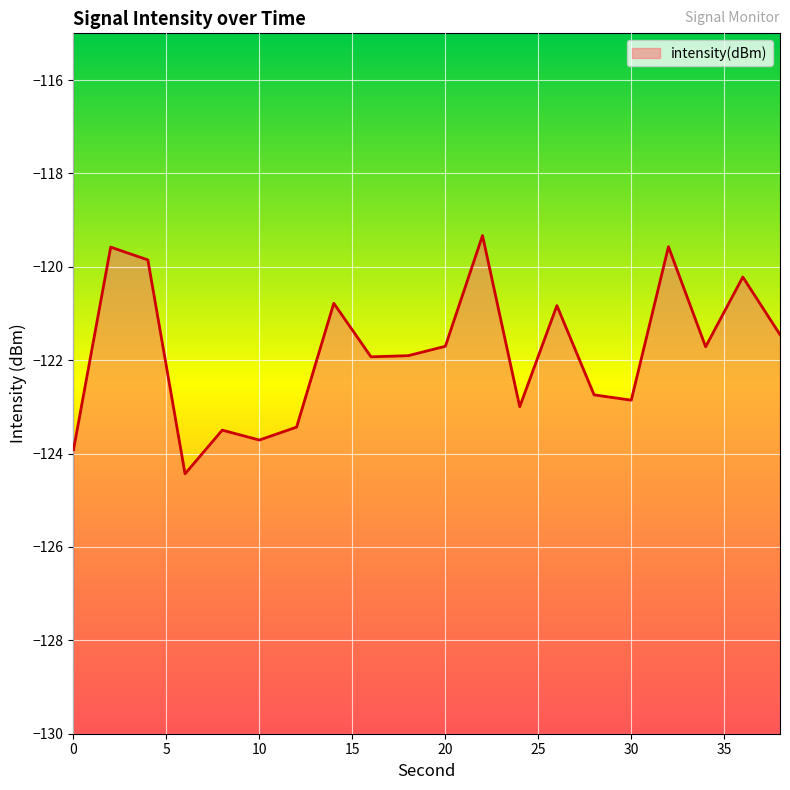

List the labels in order of value, largest first.

22, 32, 2, 4, 36, 14, 26, 38, 20, 34, 18, 16, 28, 30, 24, 12, 8, 10, 0, 6